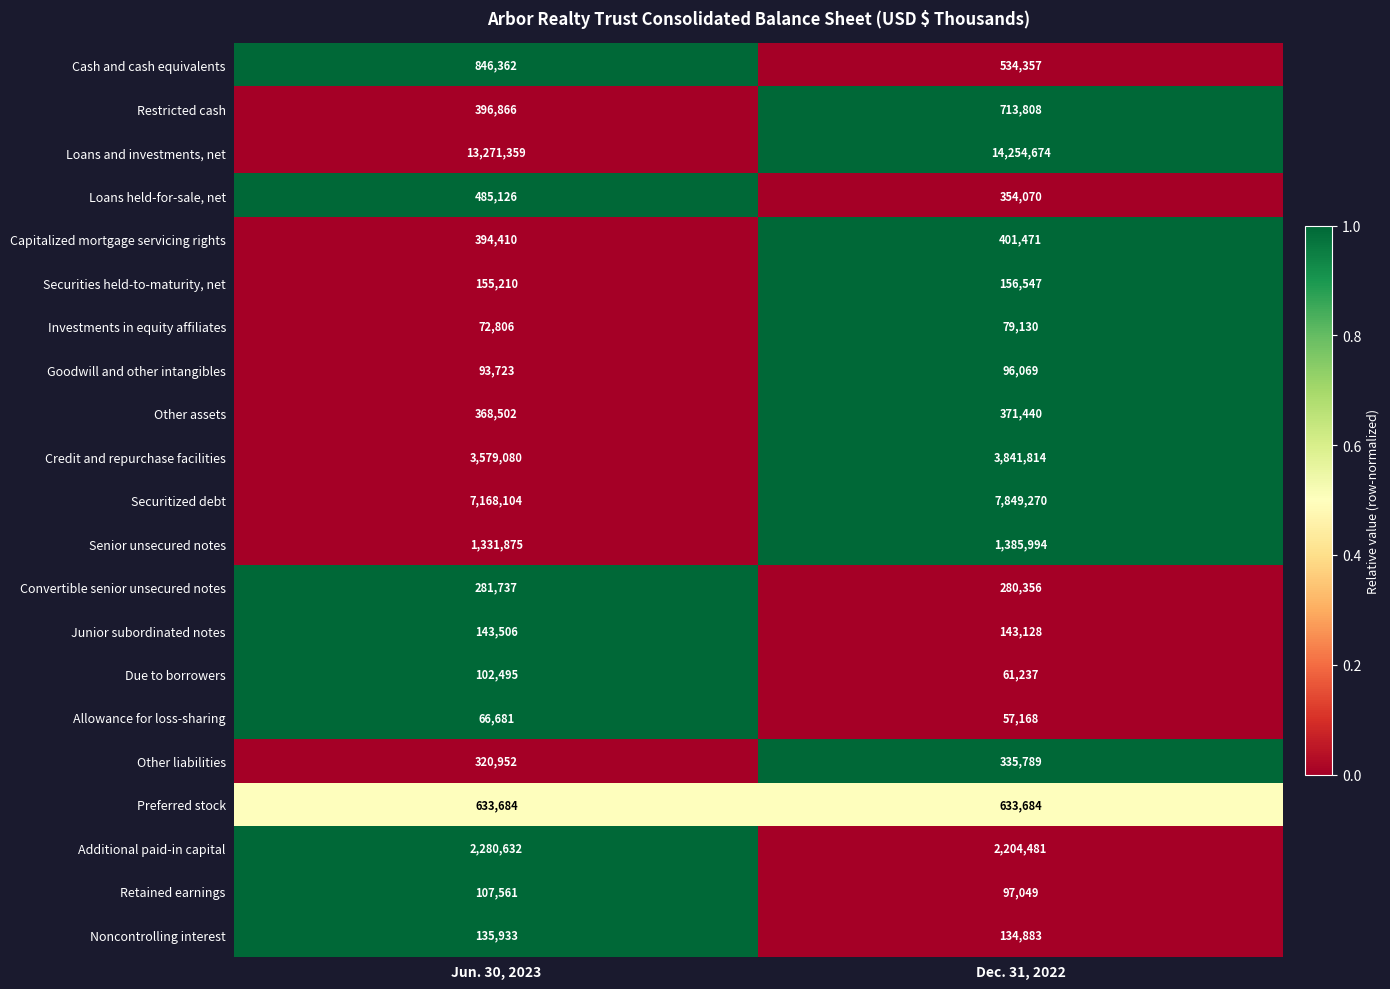

What is the sum of the Credit and repurchase facilities values at Dec. 31, 2022 and Jun. 30, 2023?

7420894